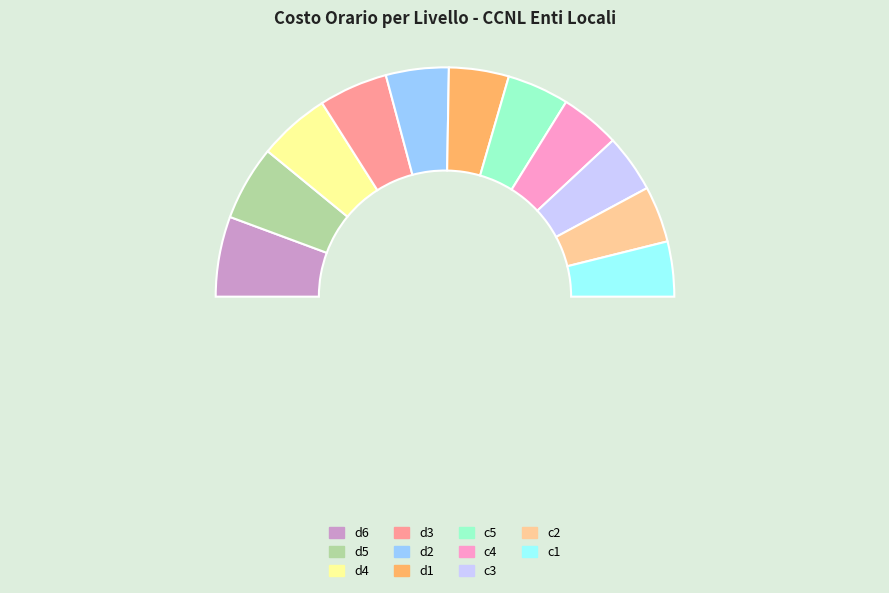

Rank the categories by value from lowest to highest.

c1, c2, c3, c4, d1, c5, d2, d3, d4, d5, d6